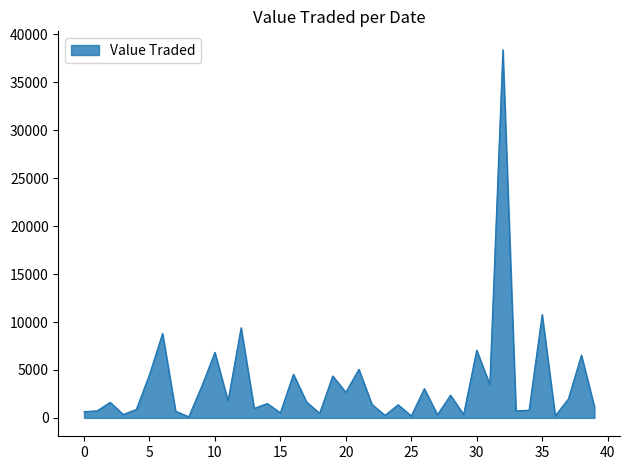

How many lines are shown in the chart?

1